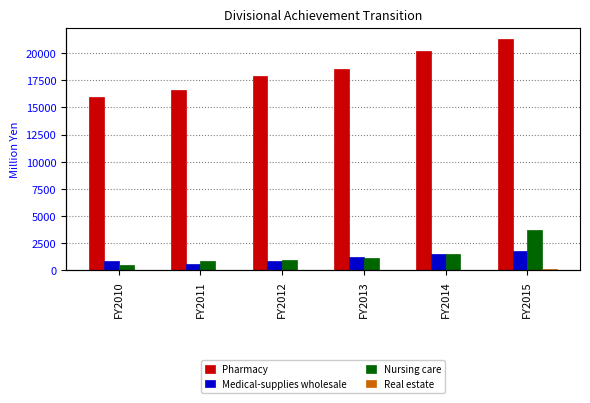

Which category has the lowest value across all series?

FY2014